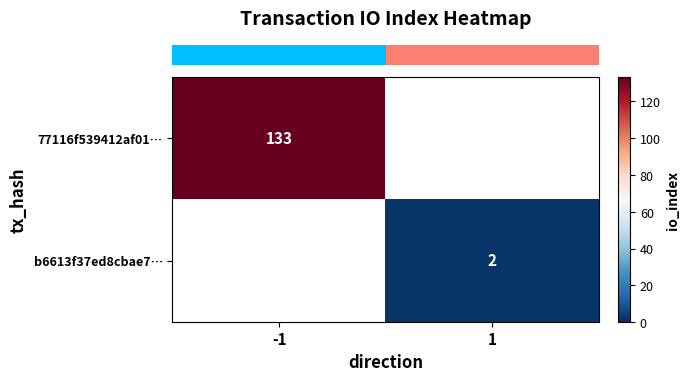

The row_1 series shows 2.0 at 1. True or false?

True